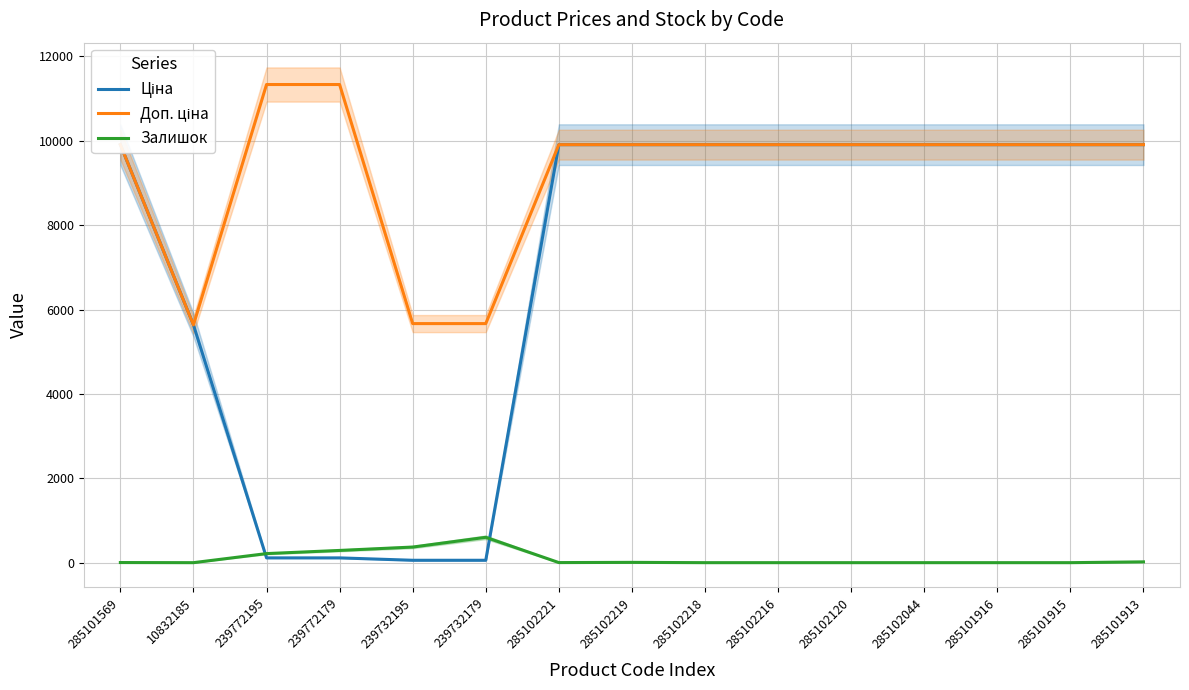

True or false: Доп. ціна and Залишок cross at least once.

False